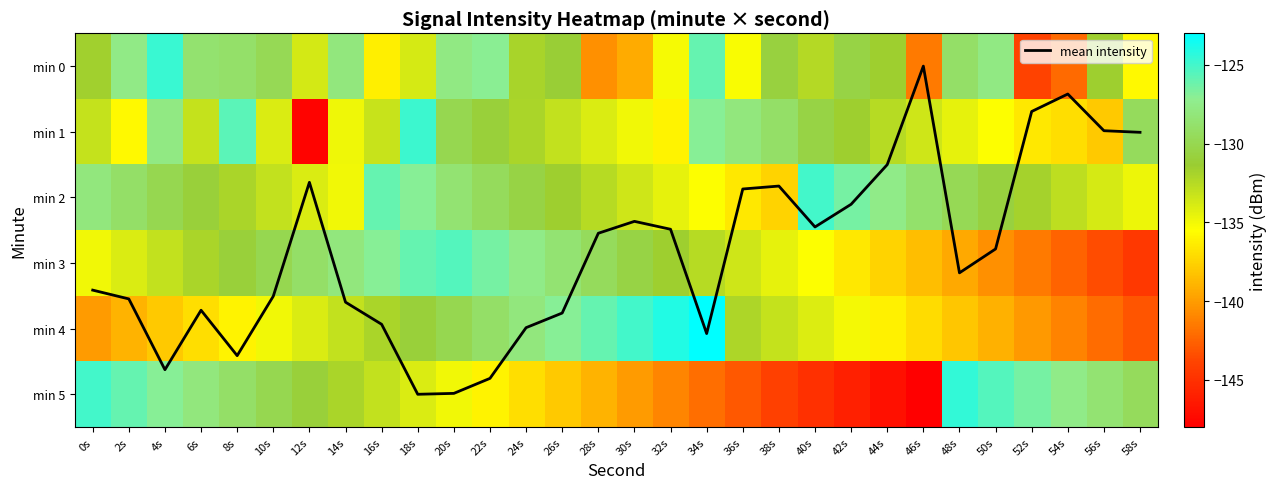

What is the difference between the maximum and minimum values in the min 4 series?

20.1